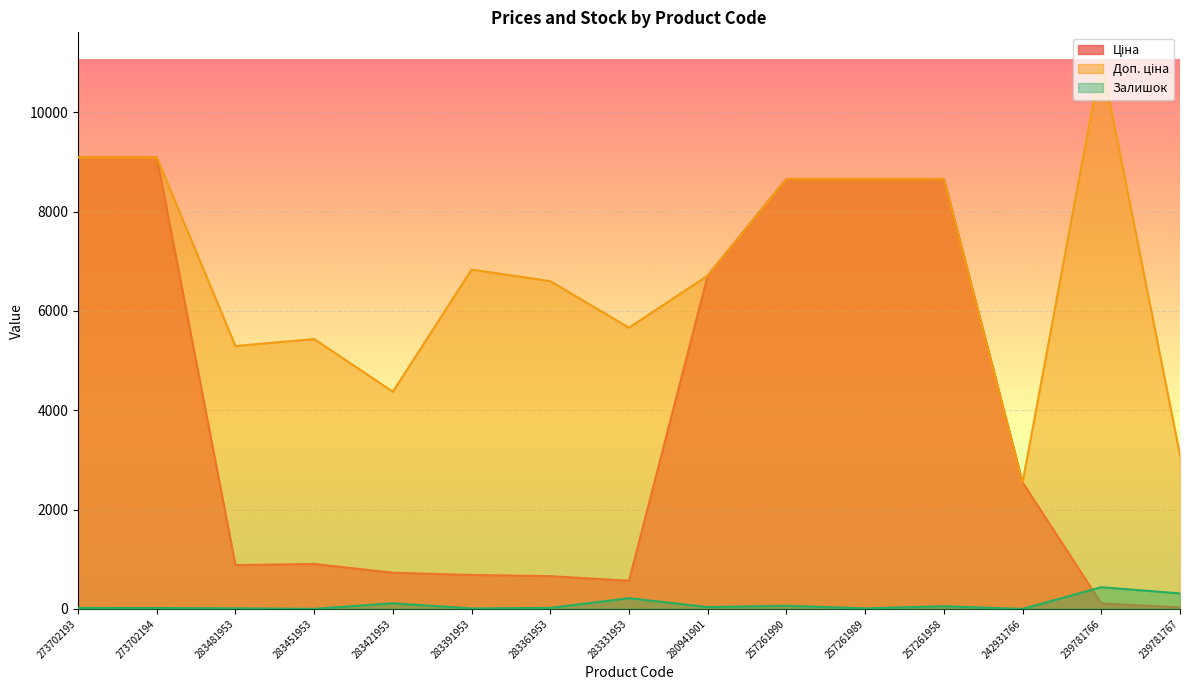

Reading right to left, transcribe all the data shown in this chart.

Ціна: 239781767=30.9	239781766=110.5	242931766=2545.8	257261958=8656.2	257261989=8656.2	257261990=8656.2	280941901=6710.2	283331953=566.2	283361953=659.8	283391953=683.2	283421953=728.8	283451953=905.5	283481953=882.1	273702194=9092.0	273702193=9092.0
Доп. ціна: 239781767=3095.0	239781766=11055.0	242931766=2546.0	257261958=8656.2	257261989=8656.2	257261990=8656.2	280941901=6710.2	283331953=5662.1	283361953=6597.9	283391953=6831.9	283421953=4372.9	283451953=5432.8	283481953=5292.4	273702194=9092.0	273702193=9092.0
Залишок: 239781767=312.0	239781766=437.0	242931766=0.0	257261958=54.0	257261989=11.0	257261990=63.0	280941901=37.0	283331953=216.0	283361953=21.0	283391953=10.0	283421953=113.0	283451953=2.0	283481953=12.0	273702194=18.0	273702193=20.0